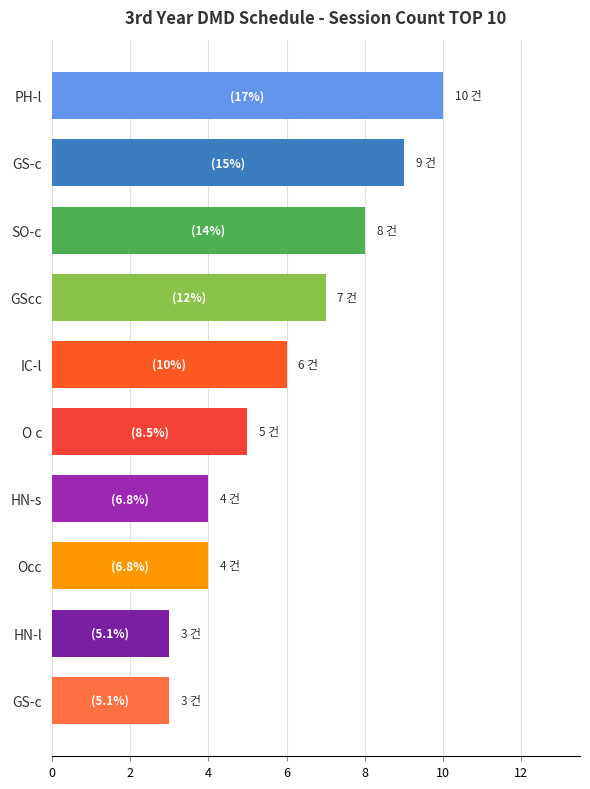

What is the difference between the maximum and second lowest values?

7